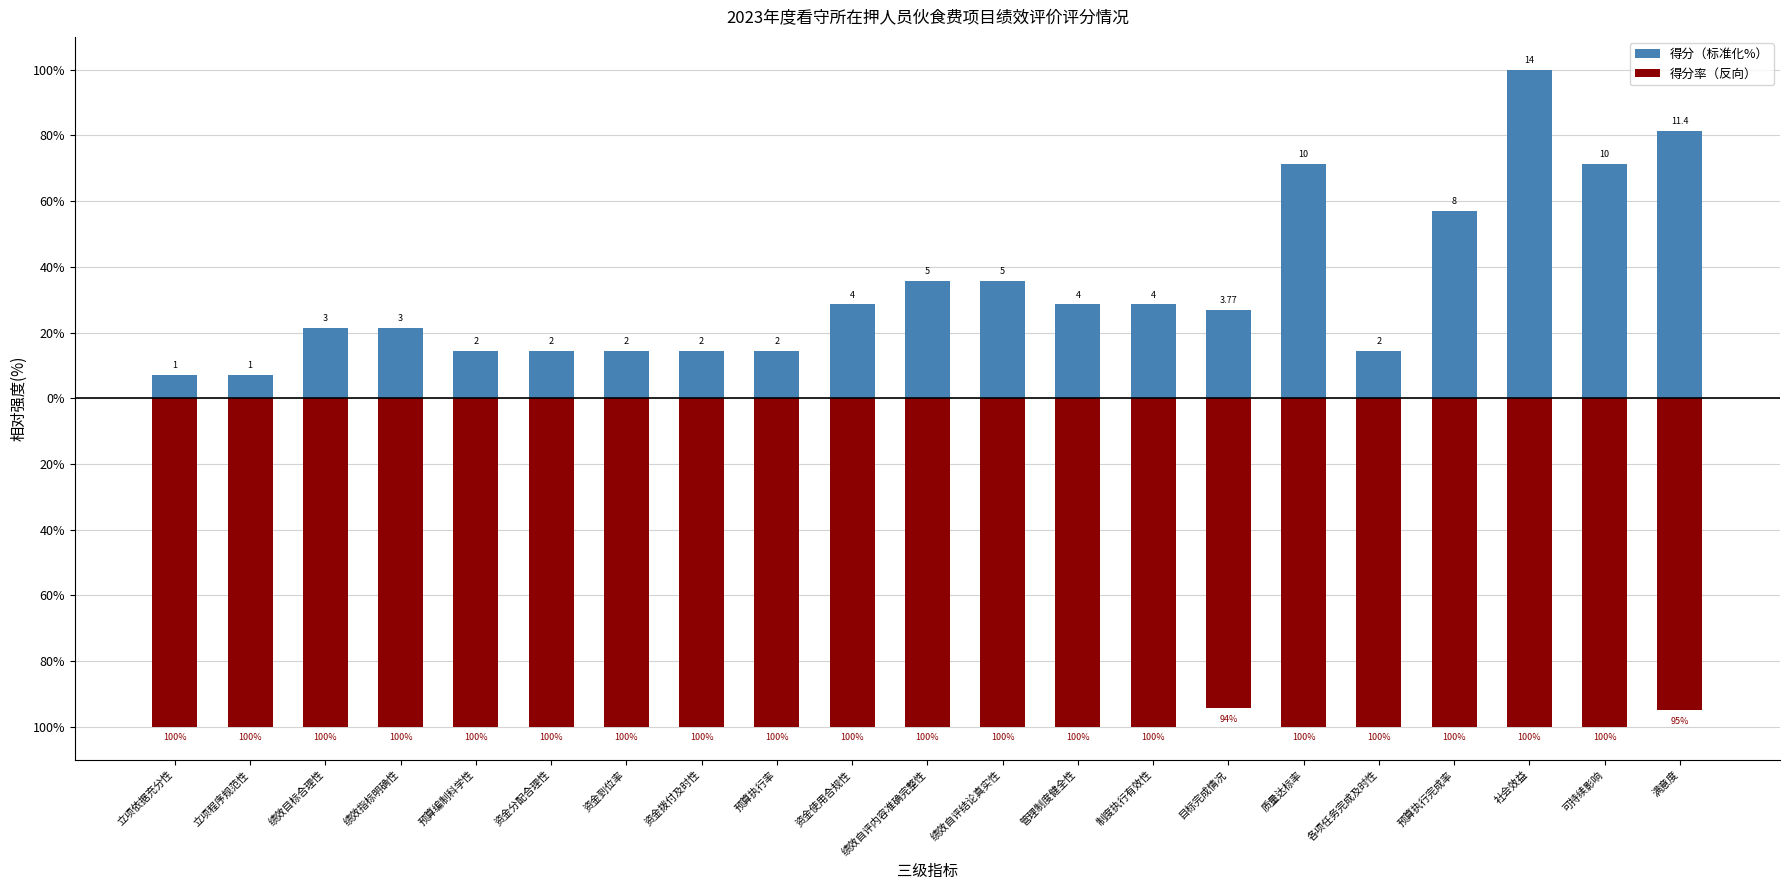

How many 得分率（反向） values are between -100 and -99?

19